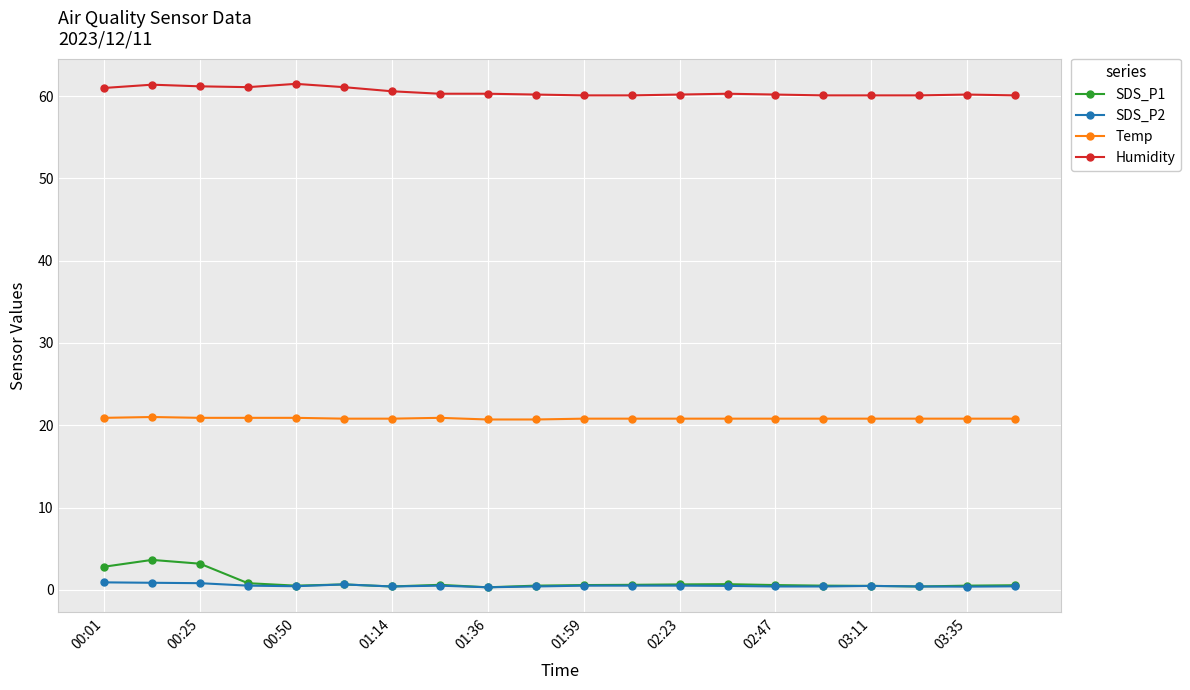

What is the difference between the maximum and minimum values in the SDS_P2 series?

0.6